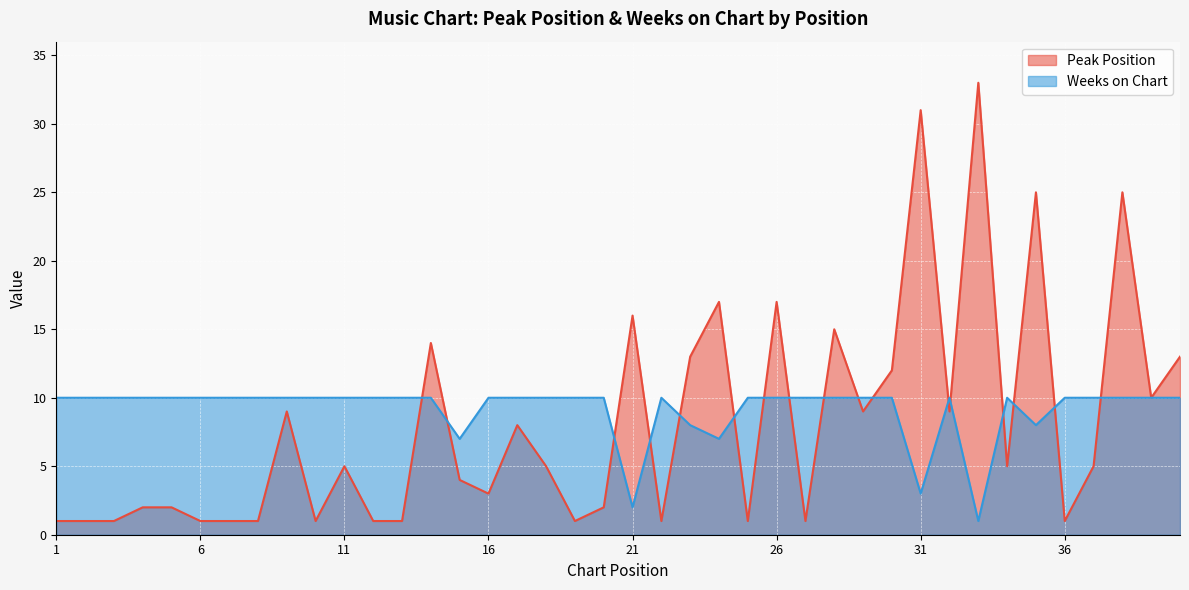

Rank the series at 15 from highest to lowest value.

Weeks on Chart, Peak Position